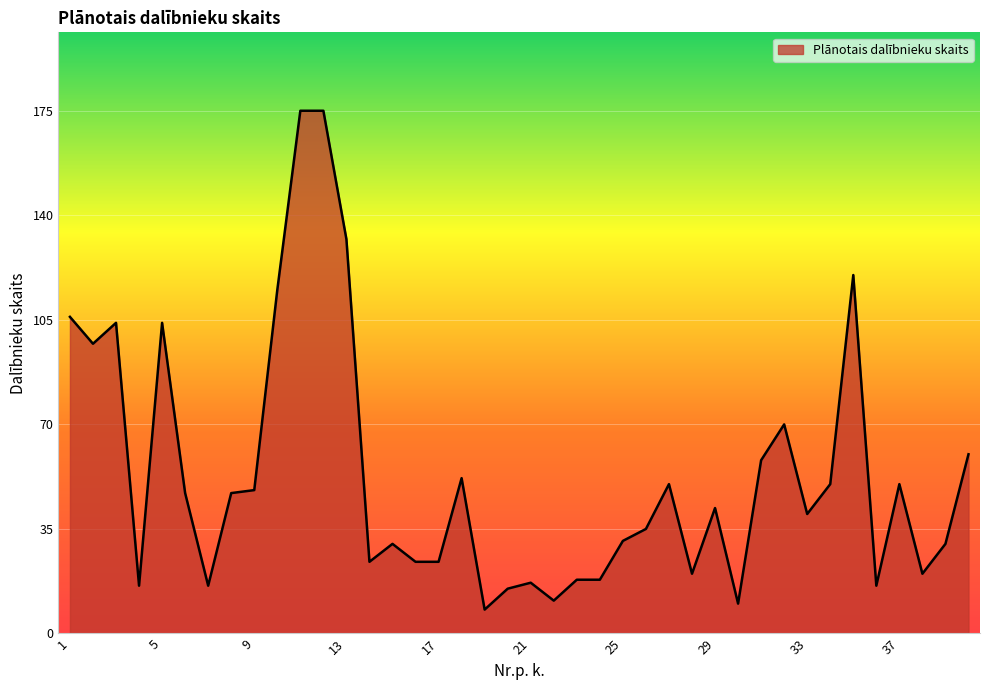

What is the difference between the maximum and minimum values?

167